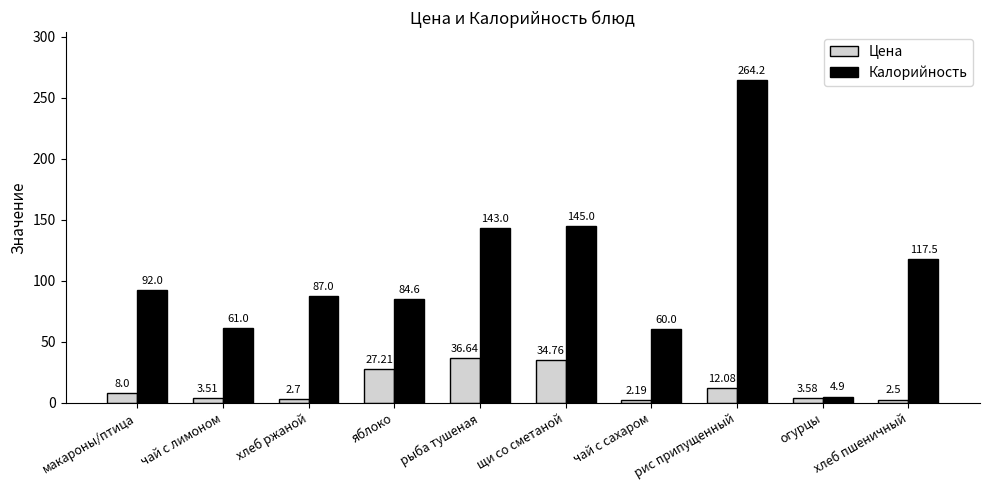

What is the smallest value displayed?

2.2